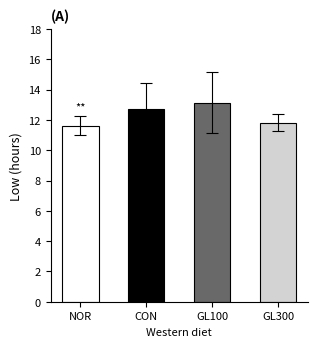

What is the label of the 4th bar from the left?

GL300